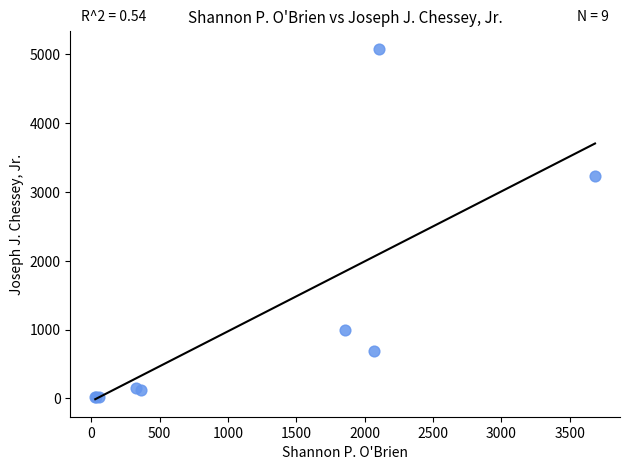

What Y value in the scatter plot is closest to 2546?

3234